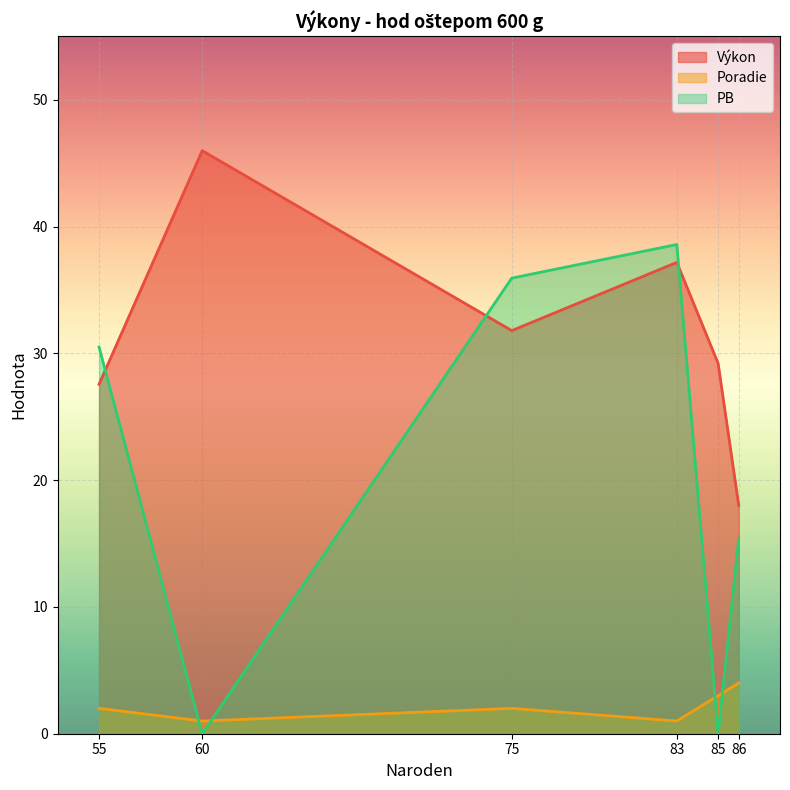

Where is Výkon nearest to the value 31?

75